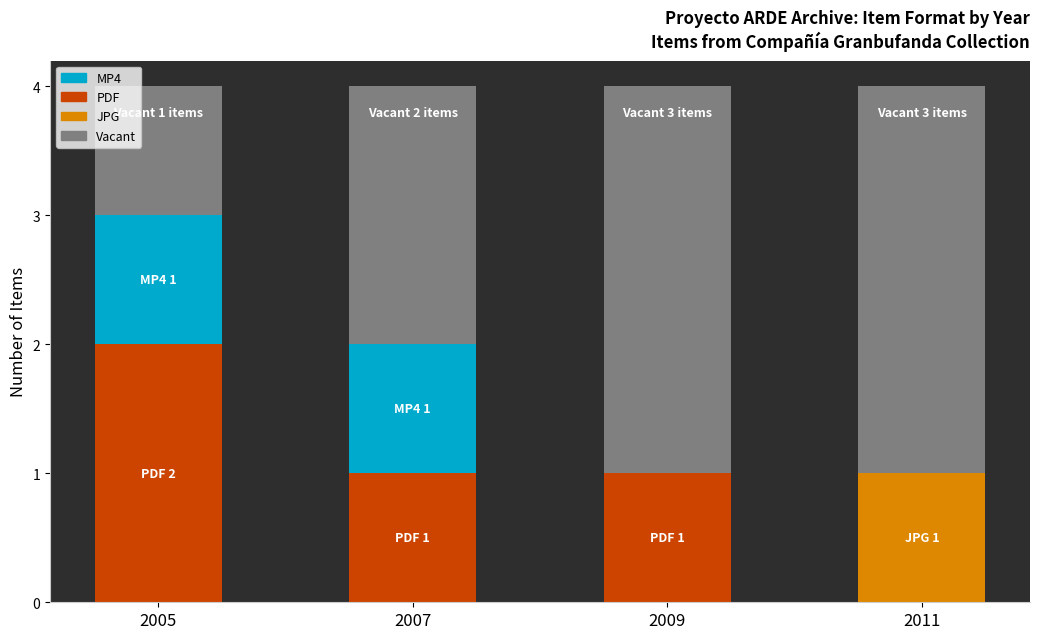

Are the bars grouped side by side (vs. stacked)?

No